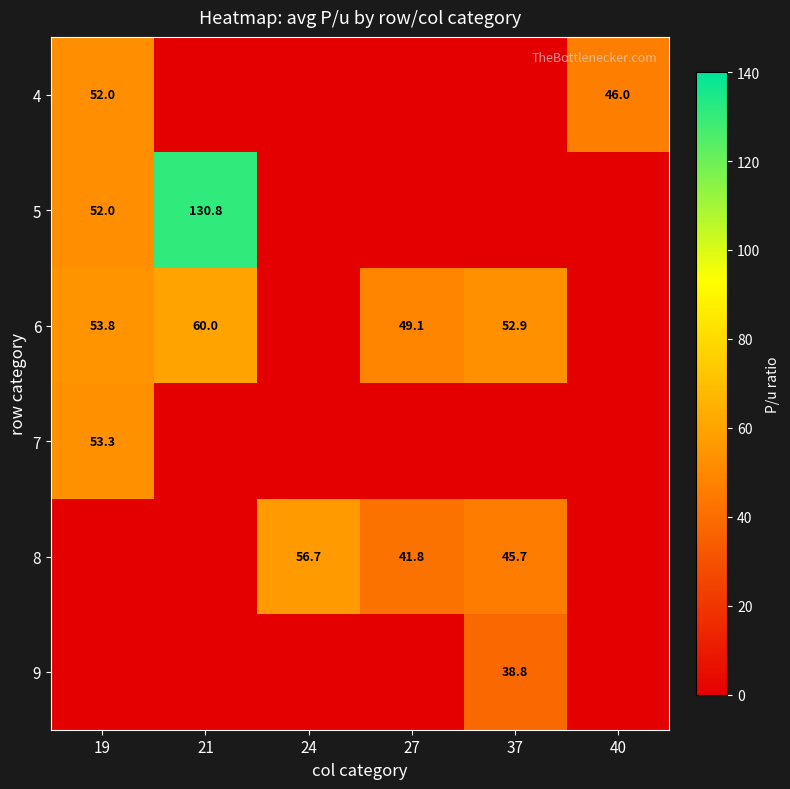

What is the total value across all series at 27?

90.9